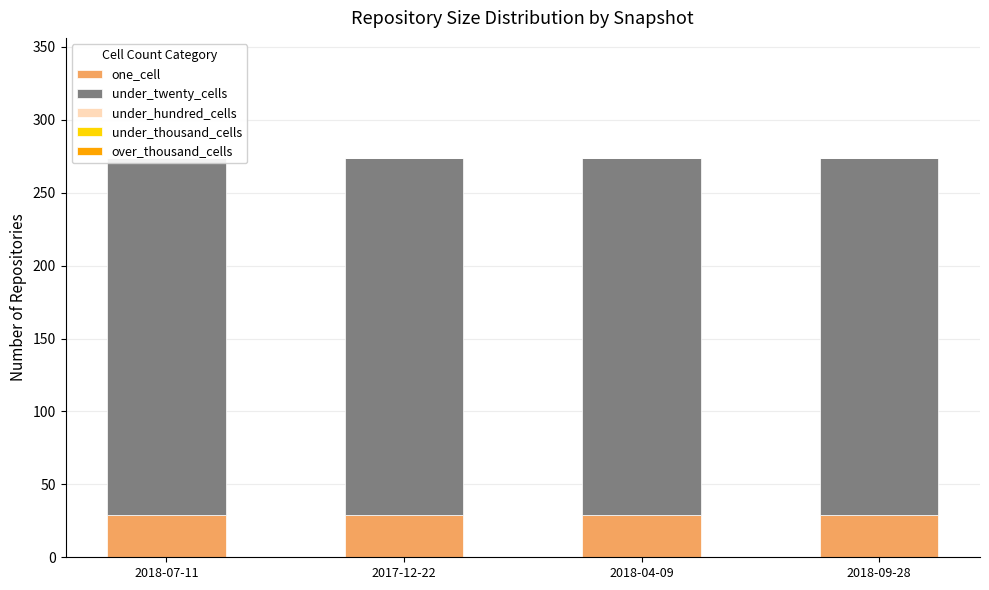

Rank the categories by under_twenty_cells value from lowest to highest.

2018-07-11, 2017-12-22, 2018-04-09, 2018-09-28